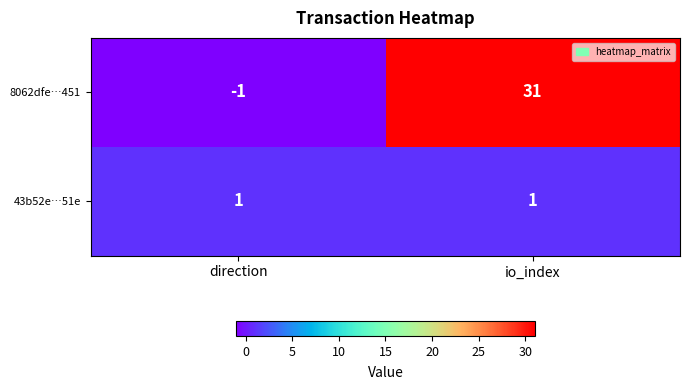

List the series in order of their overall mean, highest first.

8062dfe…451, 43b52e…51e